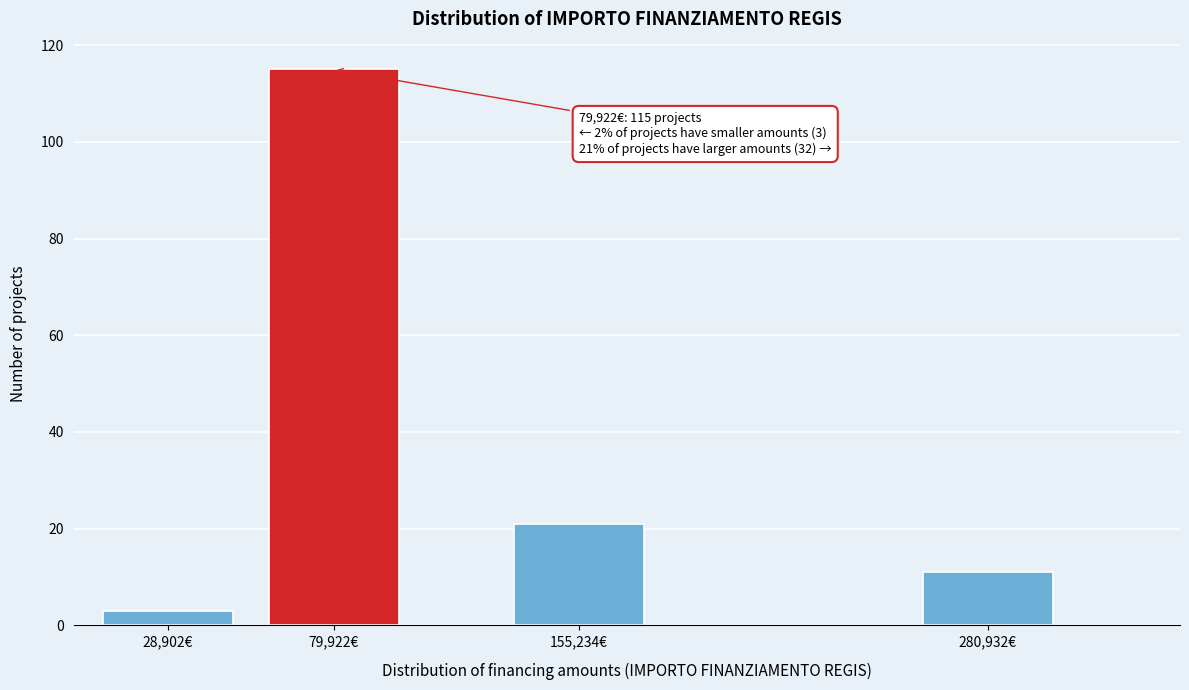

Reading right to left, list all the values displayed in this chart.

11	21	115	3